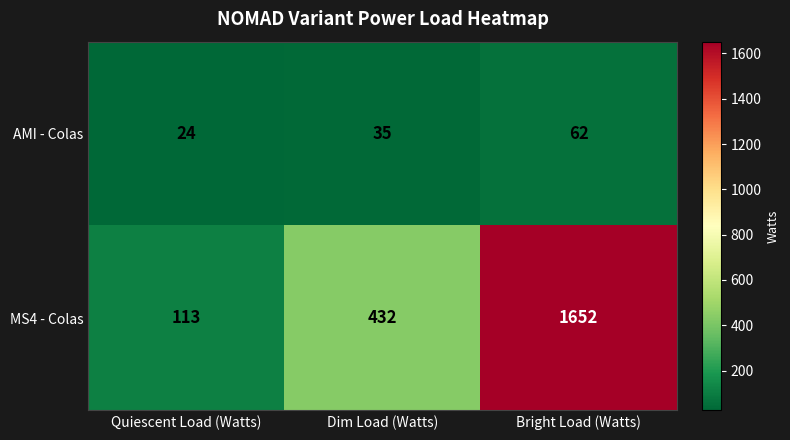

Between Quiescent Load (Watts) and Bright Load (Watts), which series saw the biggest shift?

MS4 - Colas